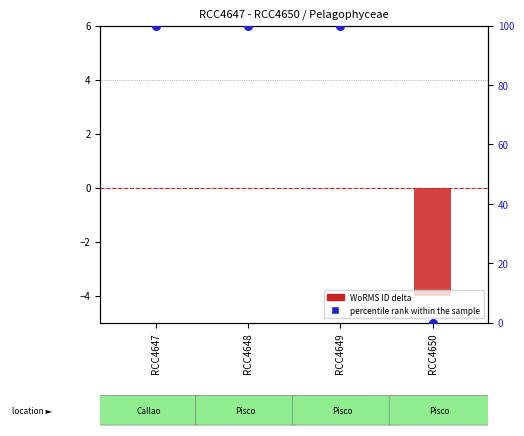

At which category is the sum across all series the highest?

RCC4647